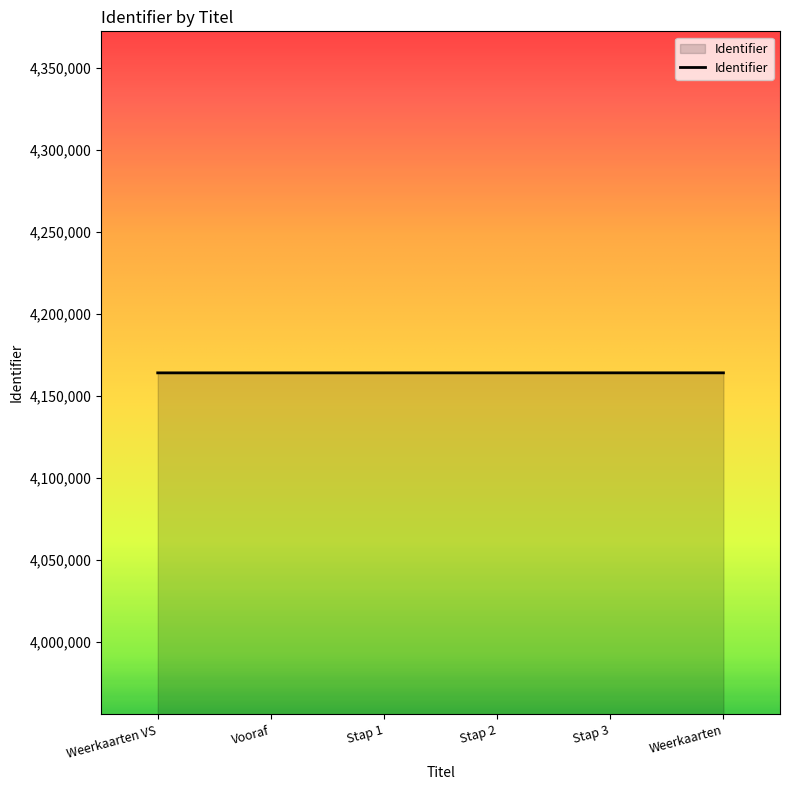

The chart shows a value of 4164002 at Weerkaarten VS. True or false?

True